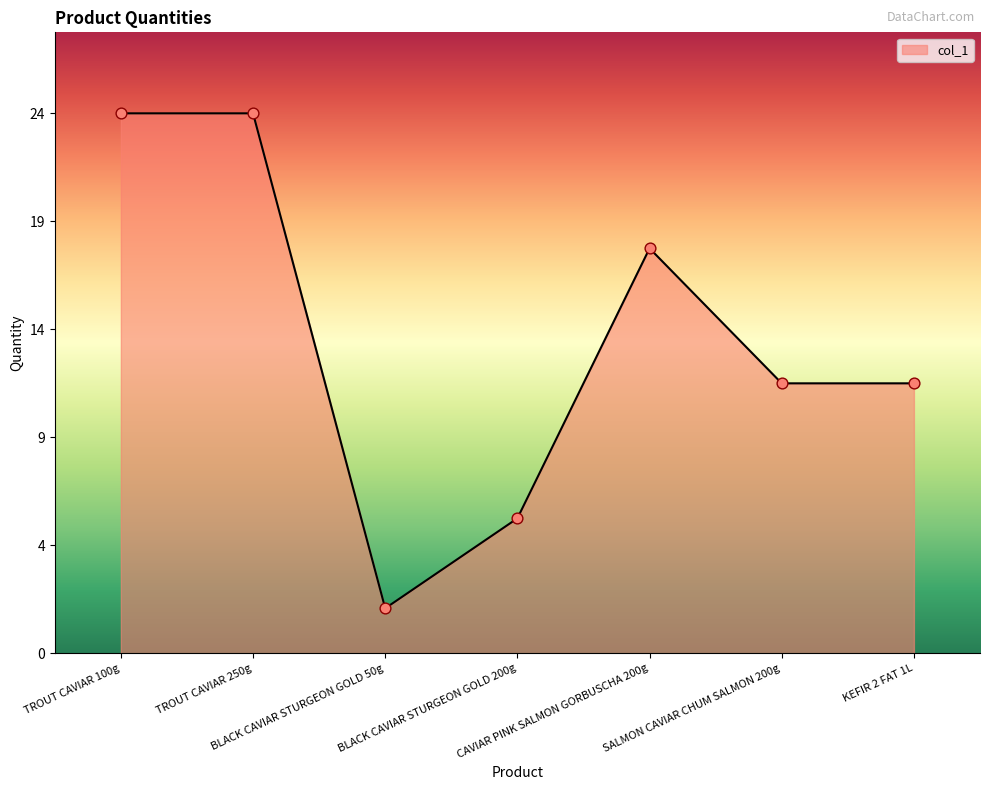

Between BLACK CAVIAR STURGEON GOLD 200g and SALMON CAVIAR CHUM SALMON 200g, which is larger?

SALMON CAVIAR CHUM SALMON 200g